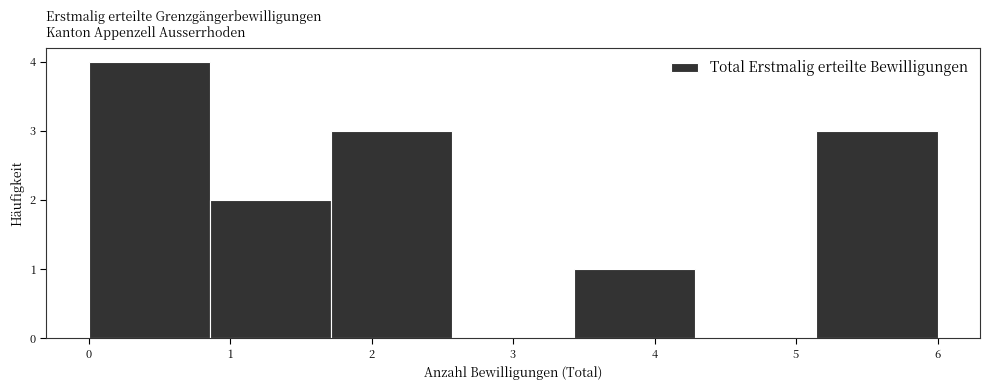

Which range on the x-axis has the tallest bar?

0.0 to 0.9